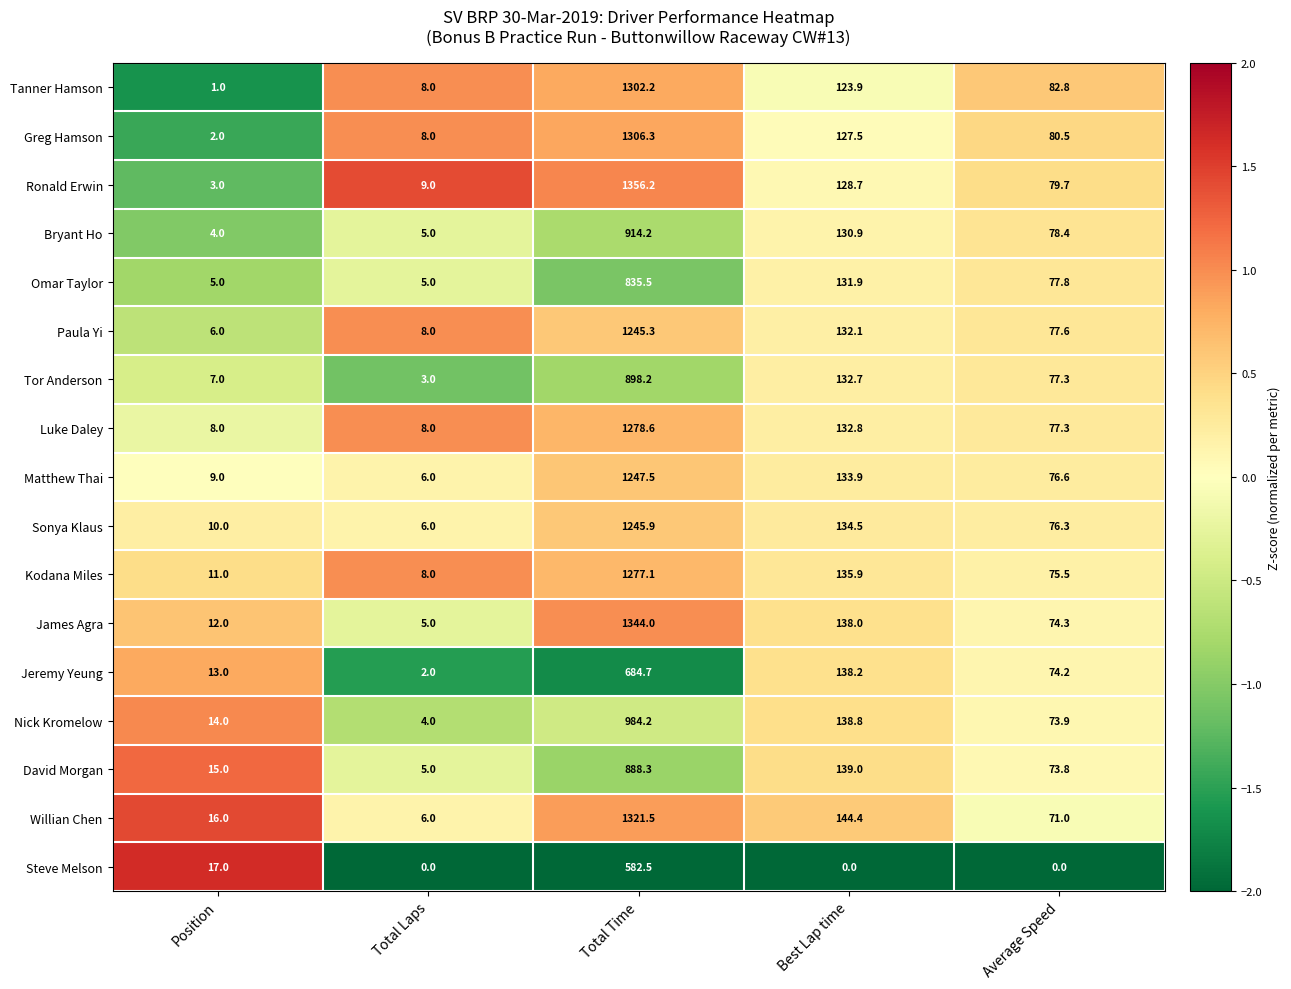

What is the smallest value displayed?

0.0